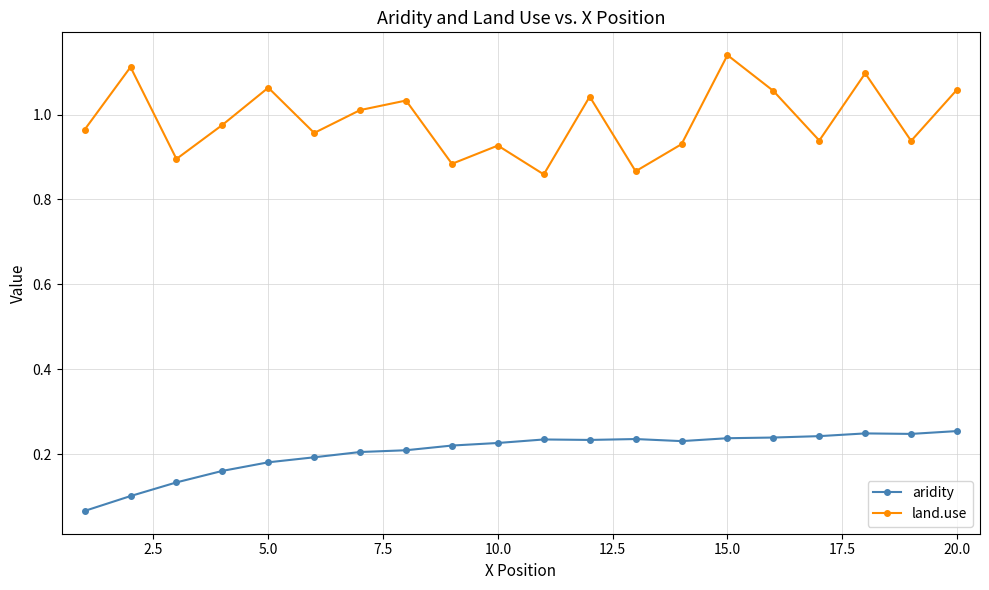

Rank the series by their maximum value, from highest to lowest.

land.use, aridity